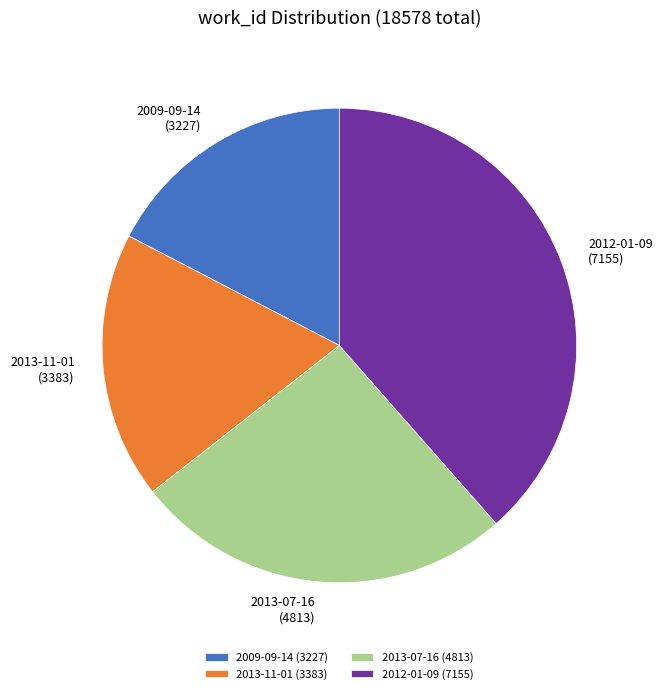

Does 2009-09-14 (3227) represent more than half of the total?

No